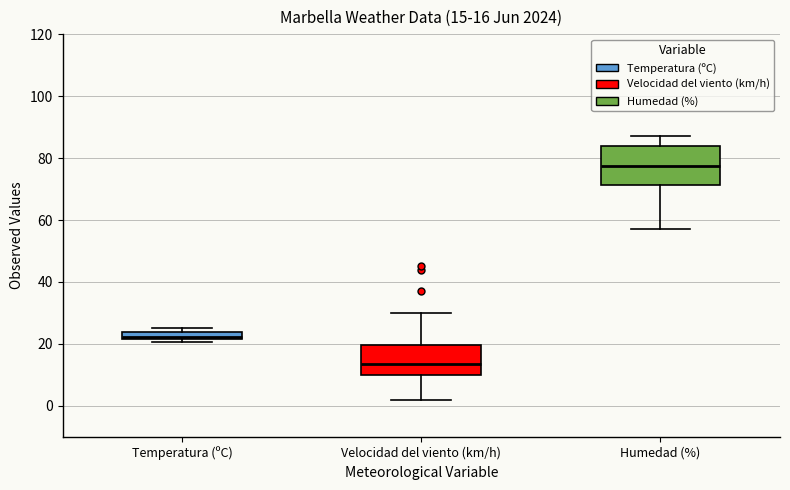

Which box has the lowest median line?

Velocidad del viento (km/h)